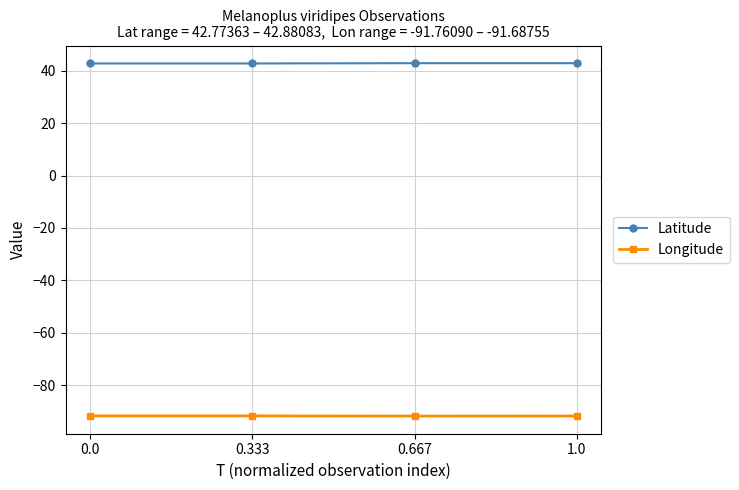

What is the difference between the highest and lowest values at 0.667?

134.6